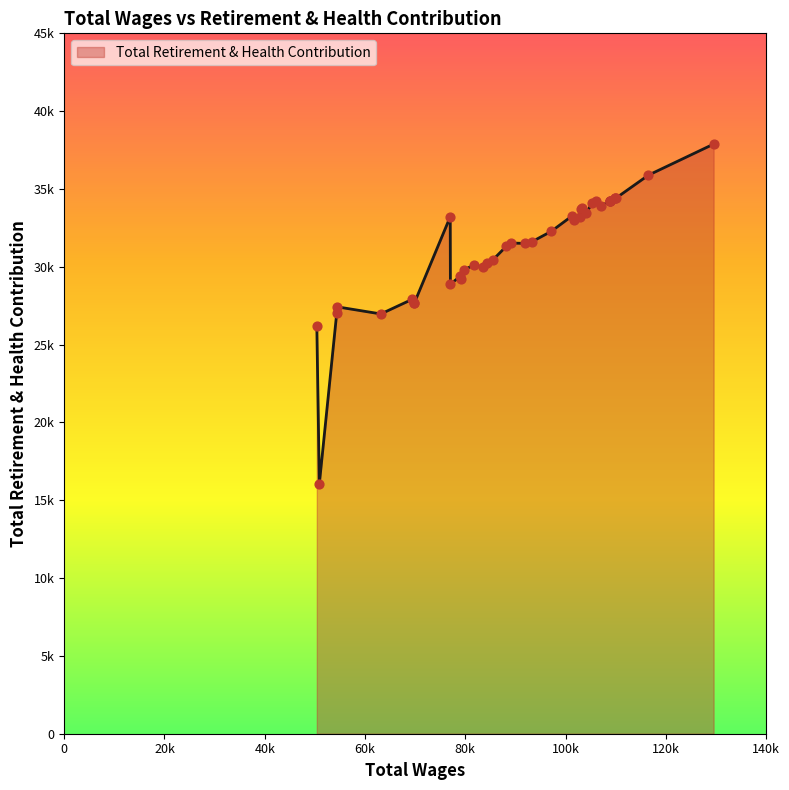

What is the ratio of the value at 3 to the value at 26?

1.1